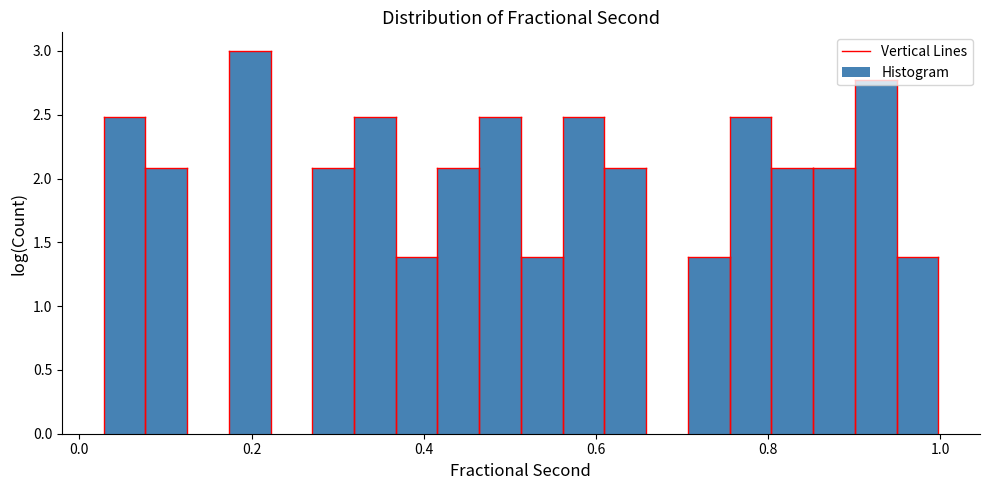

Read against the x-axis, roughly where is the centre of the tallest bar?

0.20